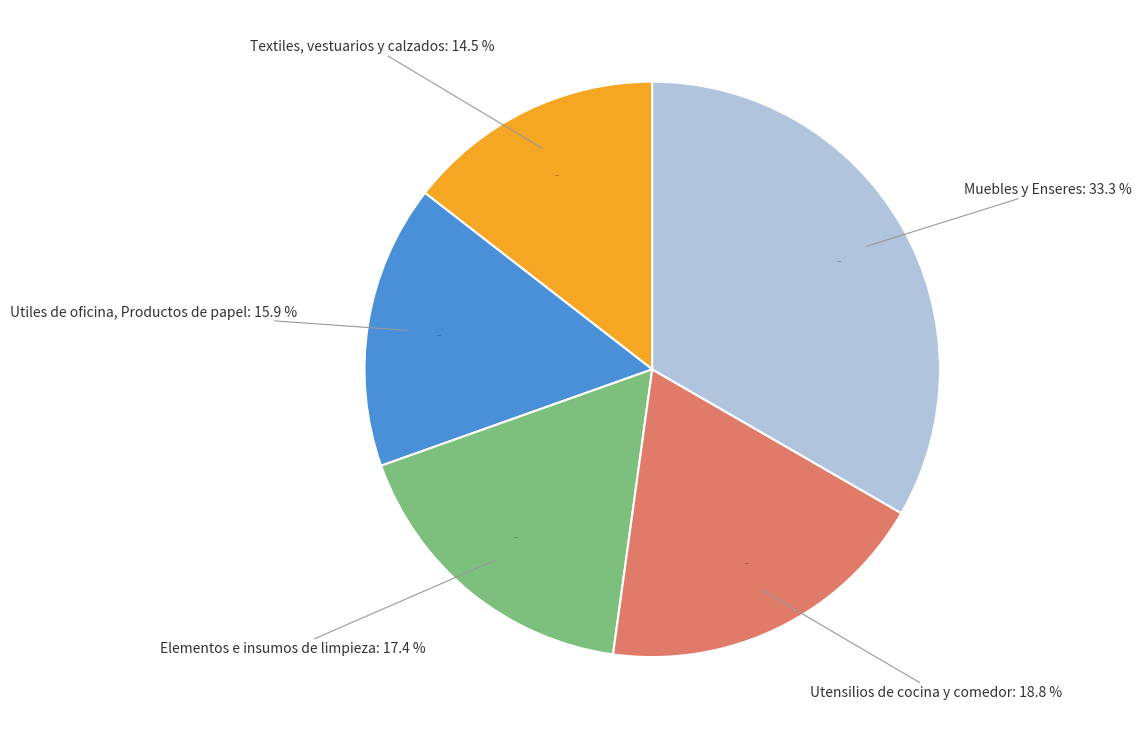

To the nearest percent, what is the average slice percentage?

20%